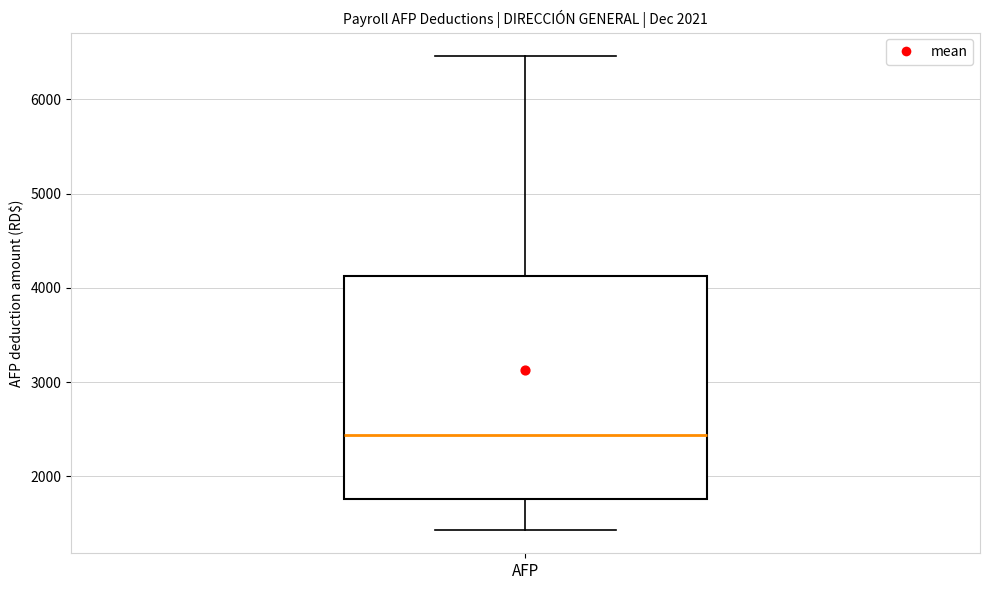

Read this box plot against the y-axis: the position of the median line, the range covered by the box, and the ends of both whiskers. The values are not printed on the chart, so give them approximately, as read against the axis.

median 2400, box 1800 to 4100, whiskers 1400 to 6500